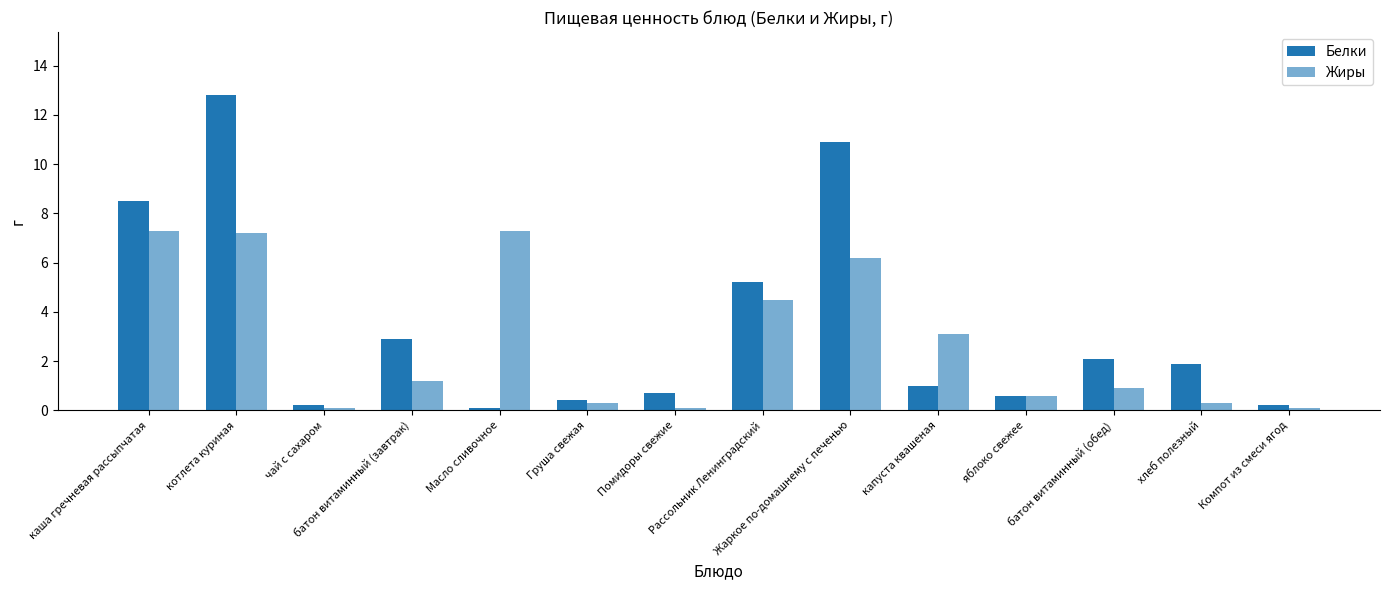

Which category has the highest value in the Жиры series?

каша гречневая рассыпчатая